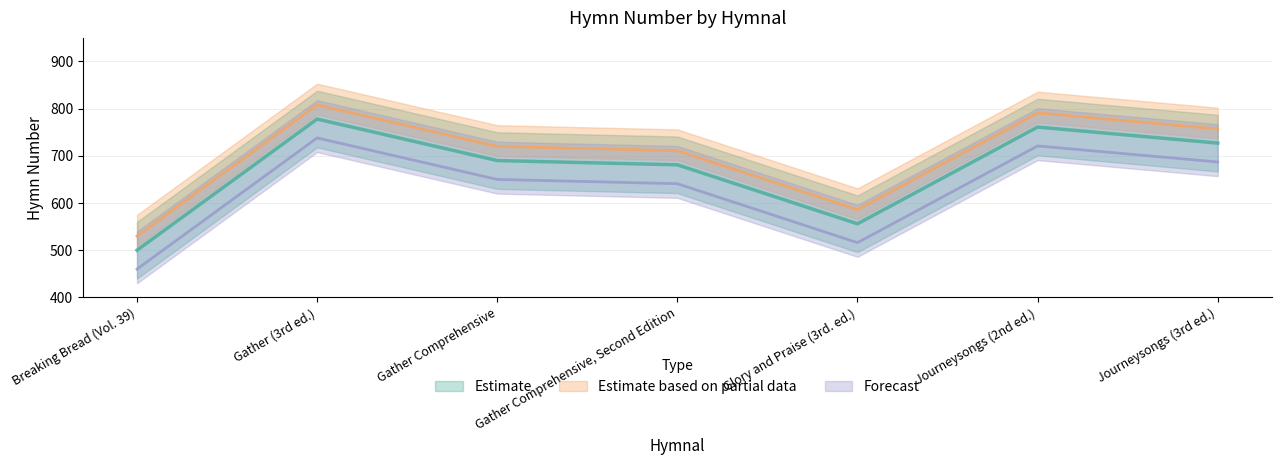

At which label is the value closest to 639?

Gather Comprehensive, Second Edition